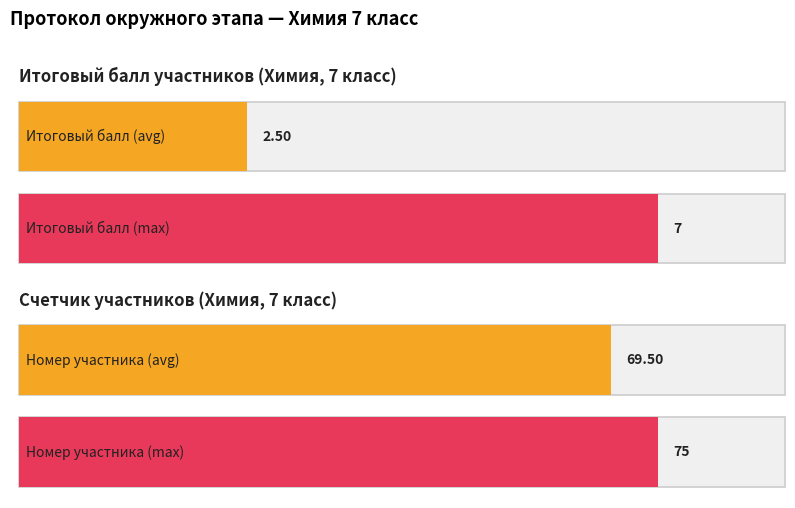

Rank the series by their maximum value, from highest to lowest.

счетчик, Итоговый балл